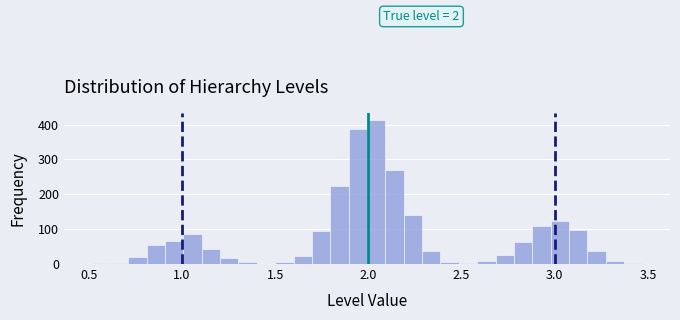

Read against the x-axis, roughly where is the centre of the tallest bar?

2.05